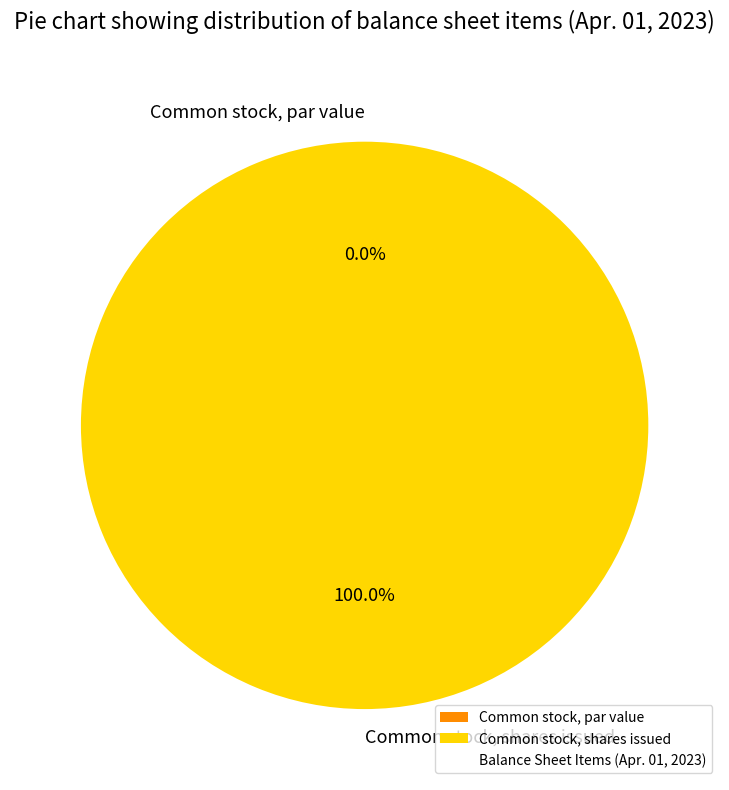

To the nearest percent, what is the combined percentage of Common stock, par value and Common stock, shares issued?

100%